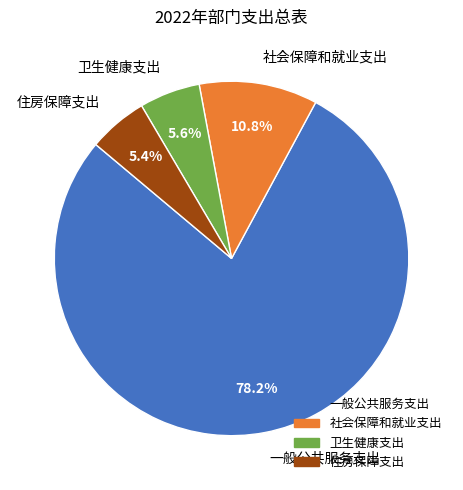

The 一般公共服务支出 slice represents 71% of the pie. True or false?

False